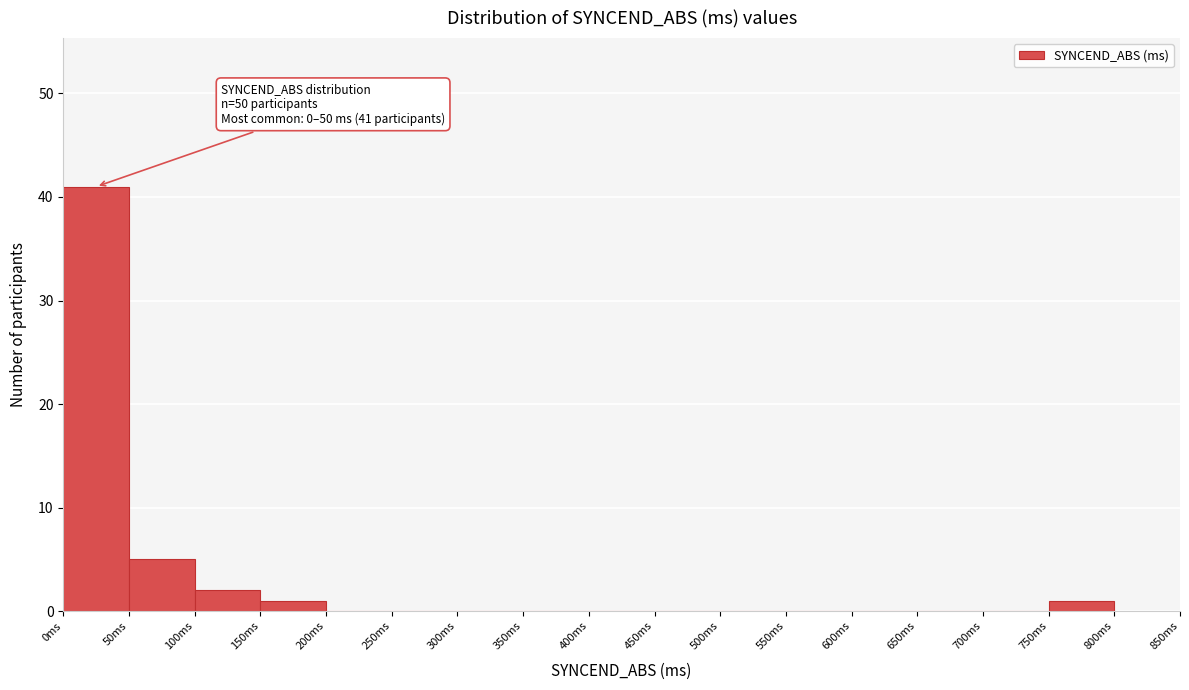

Which range on the x-axis has the tallest bar?

0 to 50